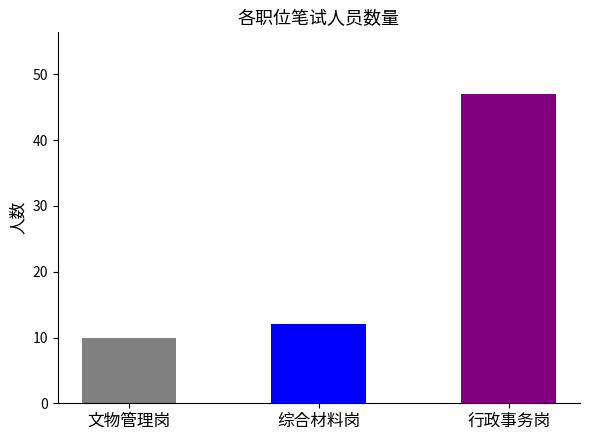

Rank the categories by value from highest to lowest.

行政事务岗, 综合材料岗, 文物管理岗